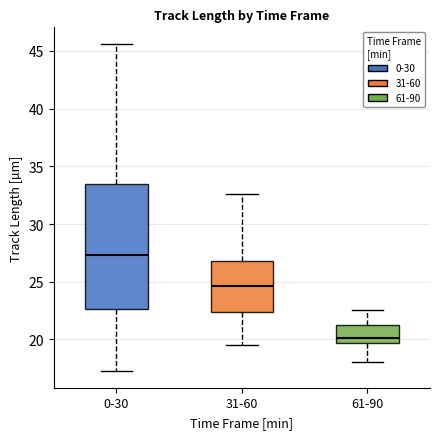

Which box's median line is the lowest?

61-90